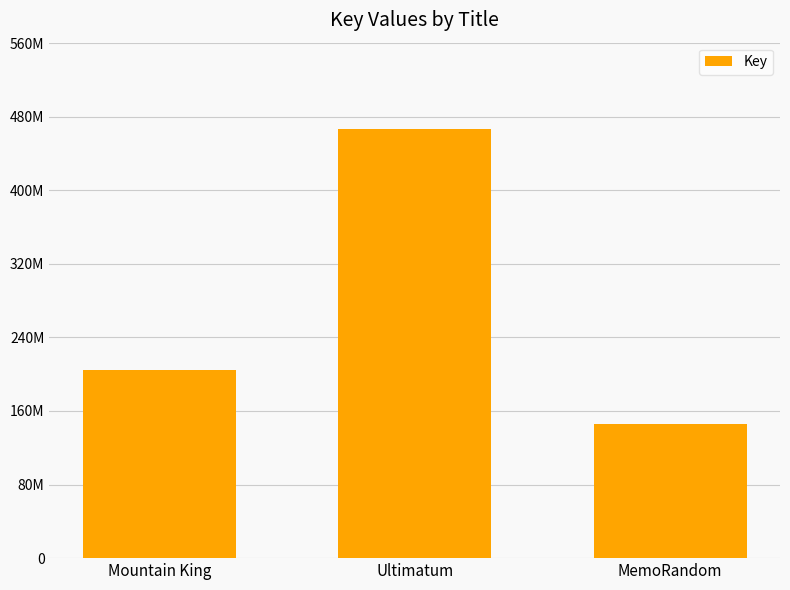

The value at MemoRandom is 146016400. True or false?

True